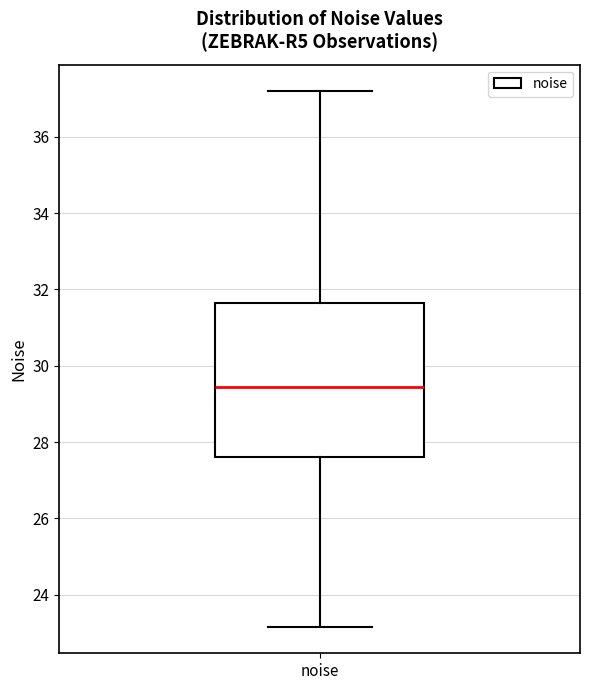

Where is the lower edge of the box for noise on the y-axis? The values are not printed on the chart, so give them approximately, as read against the axis.

27.6